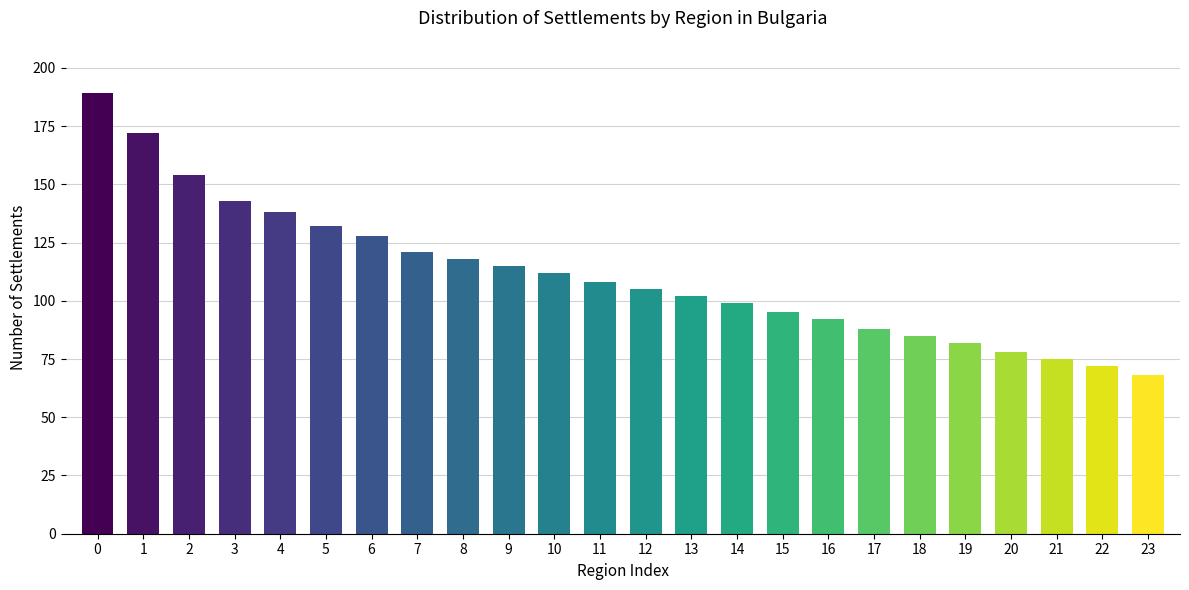

List the labels in order of value, largest first.

0, 1, 2, 3, 4, 5, 6, 7, 8, 9, 10, 11, 12, 13, 14, 15, 16, 17, 18, 19, 20, 21, 22, 23